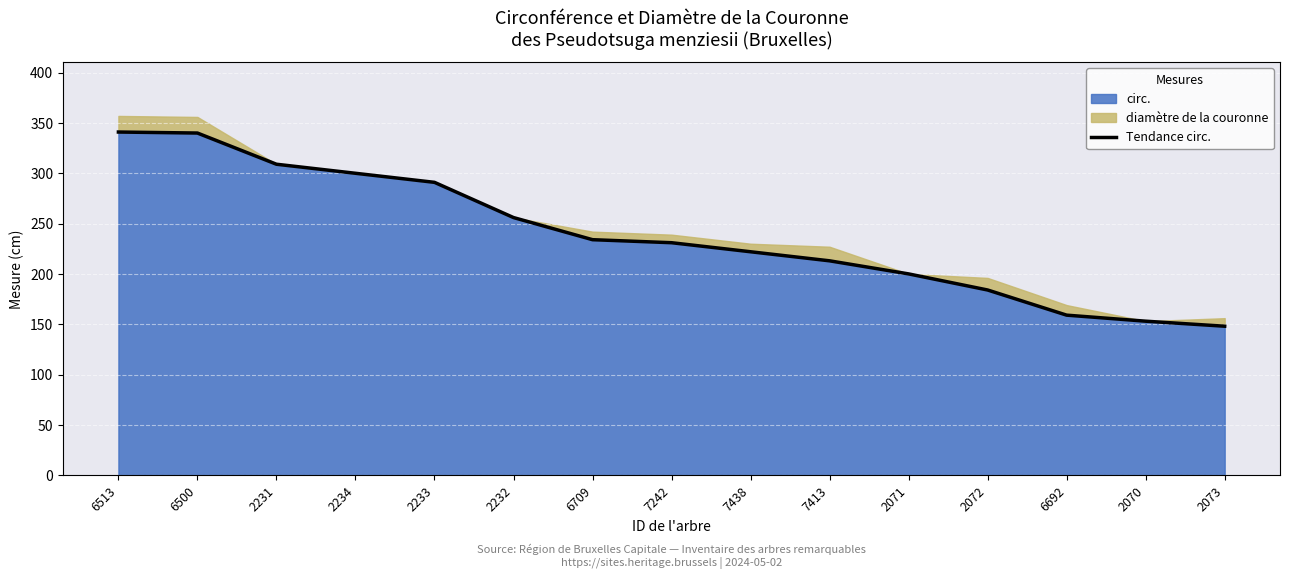

True or false: the data shows 200 at 2071.

True